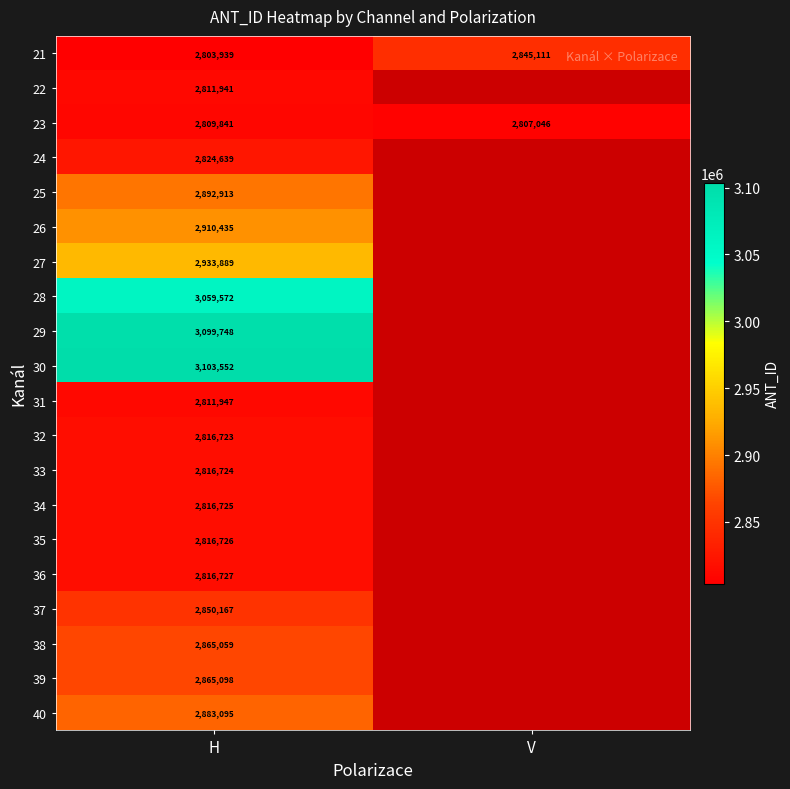

What is the average value of the 21 series?

2824525